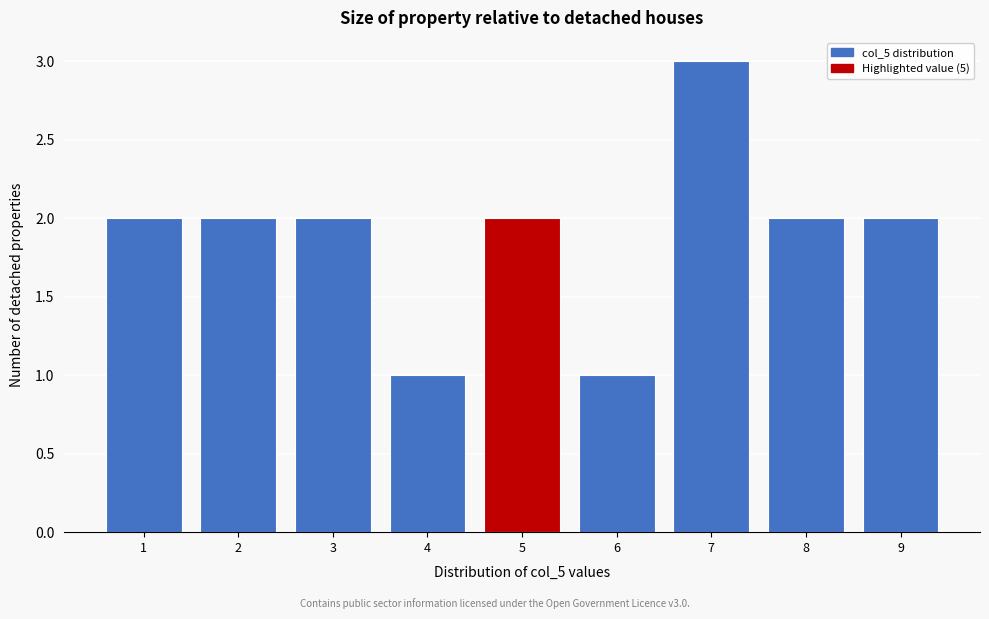

Reading left to right, list all the values displayed in this chart.

1=2	2=2	3=2	4=1	5=2	6=1	7=3	8=2	9=2